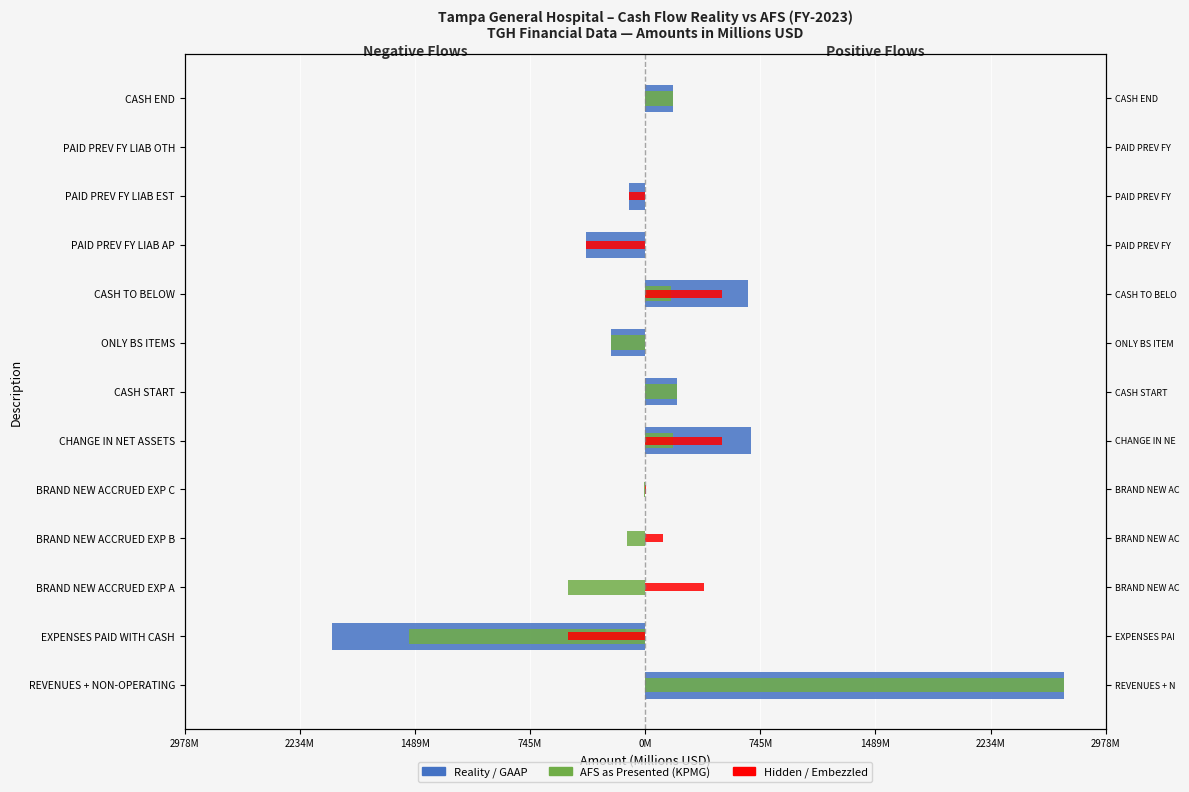

How many groups of bars are there?

13